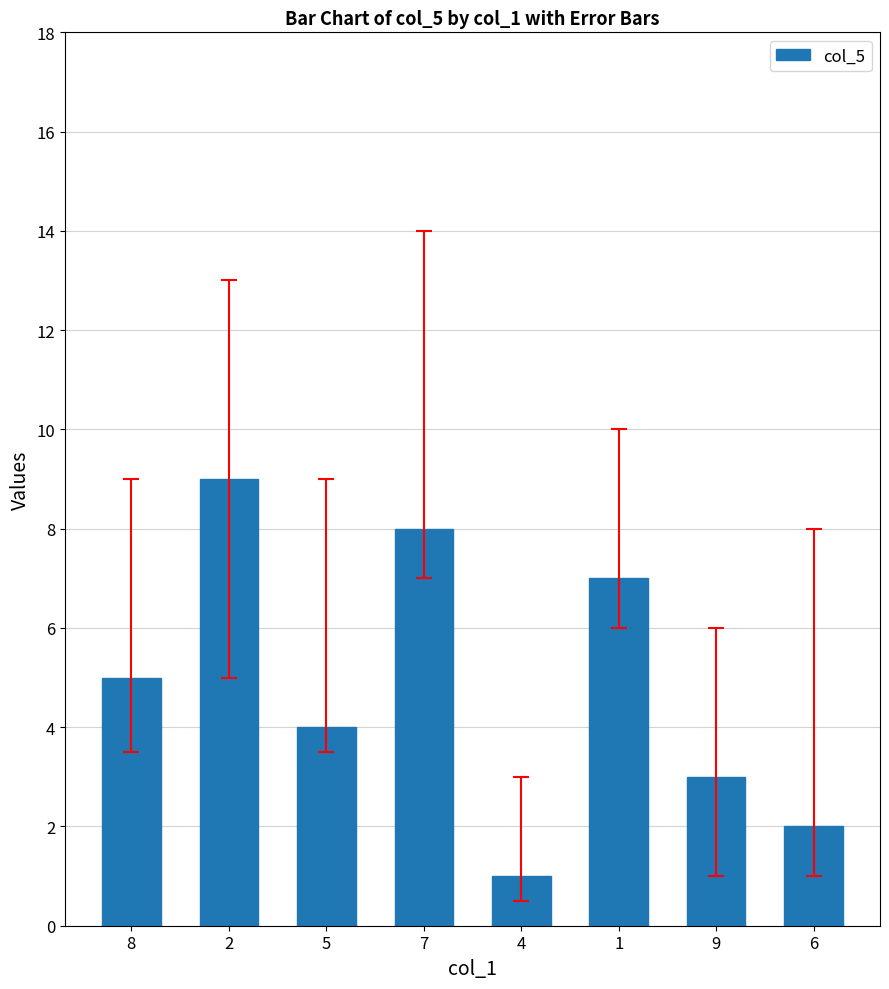

Reading left to right, what are all the values shown in this chart?

8=5	2=9	5=4	7=8	4=1	1=7	9=3	6=2